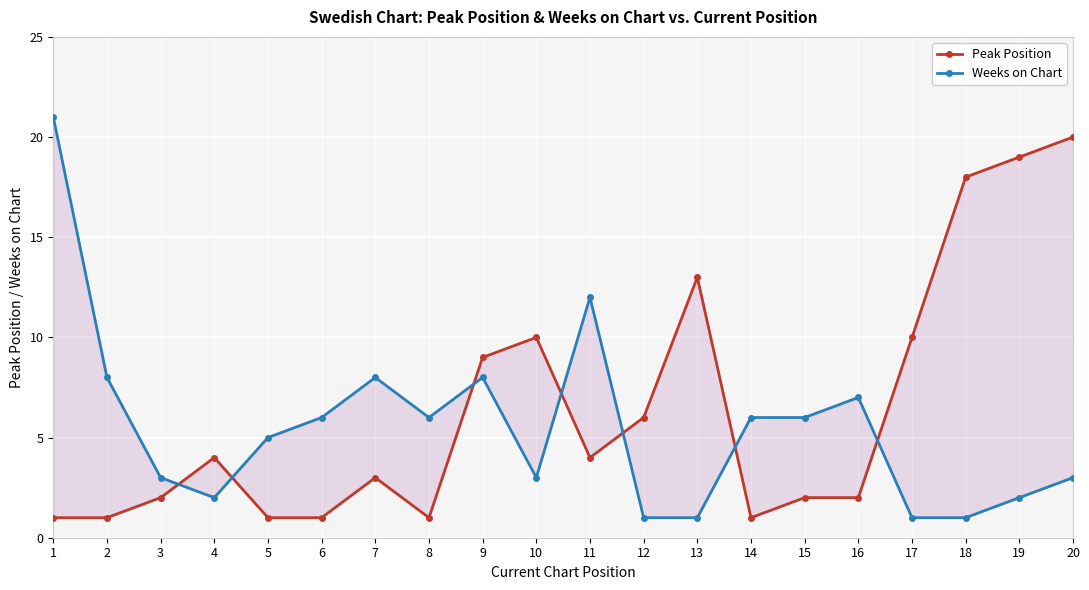

How many data points in Peak Position are less than 4?

10